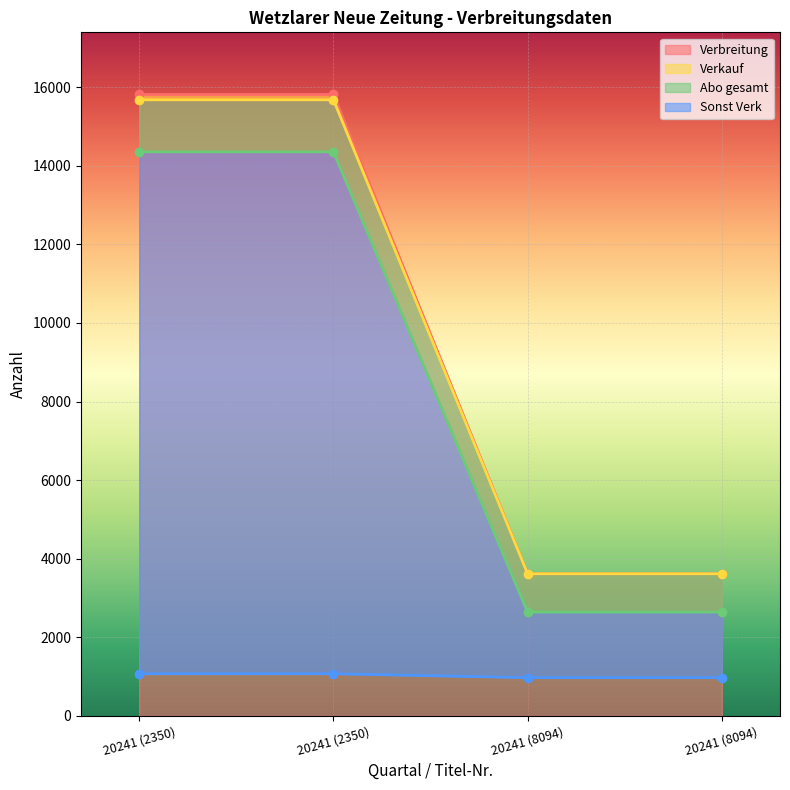

What is the difference between the highest and lowest values at 20241 (8094)?

2644